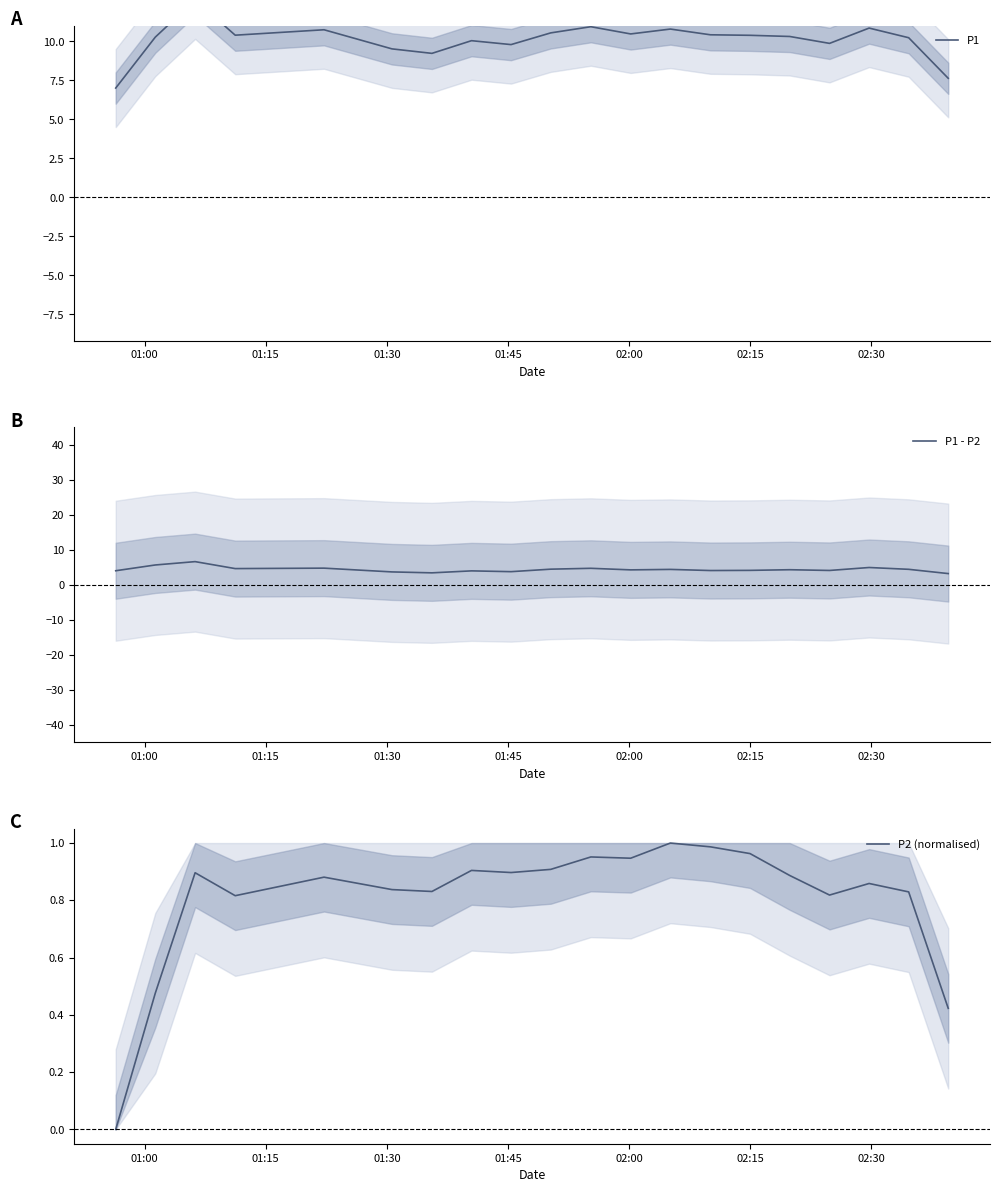

The P1 - P2 series shows 2.7 at 17. True or false?

False